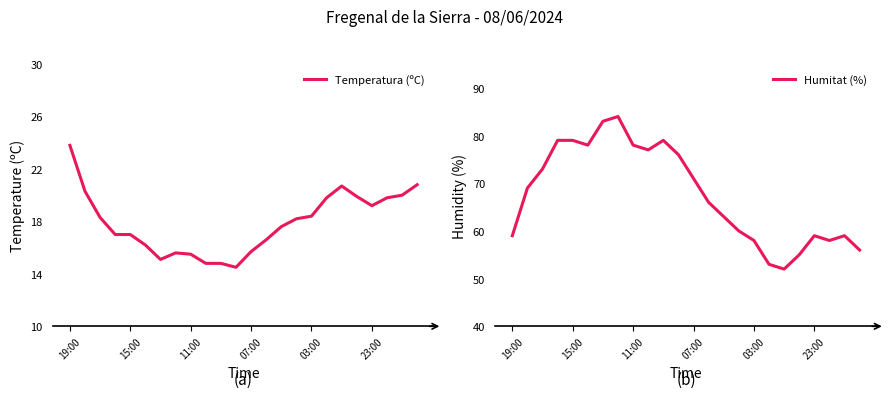

What is the value of the Humitat (%) point at the 2nd from the left?

69.0